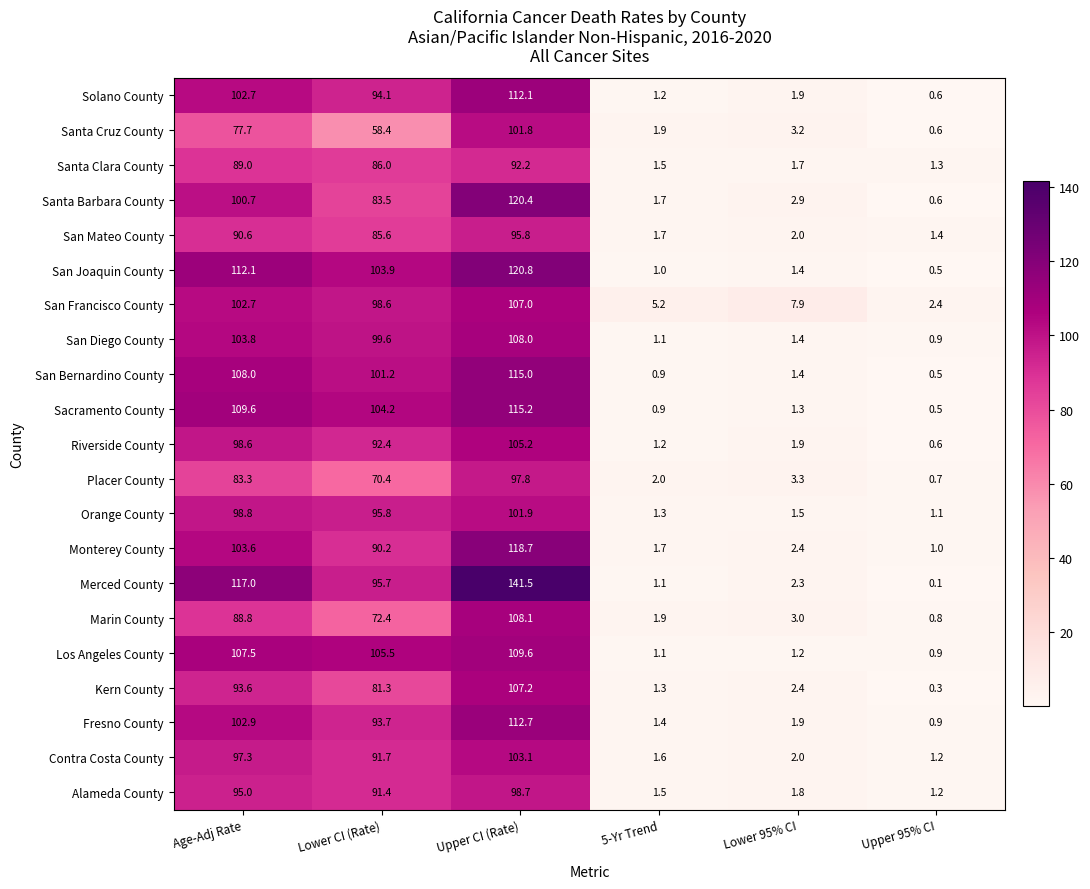

List the series in order of their peak value, lowest first.

Santa Clara County, San Mateo County, Placer County, Alameda County, Santa Cruz County, Orange County, Contra Costa County, Riverside County, San Francisco County, Kern County, San Diego County, Marin County, Los Angeles County, Solano County, Fresno County, San Bernardino County, Sacramento County, Monterey County, Santa Barbara County, San Joaquin County, Merced County